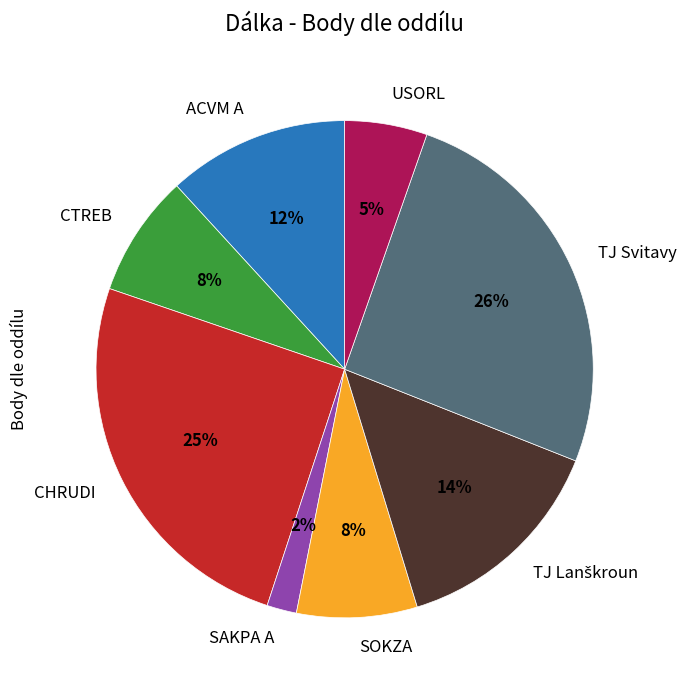

Do TJ Svitavy and SAKPA A together represent more than half of the pie?

No